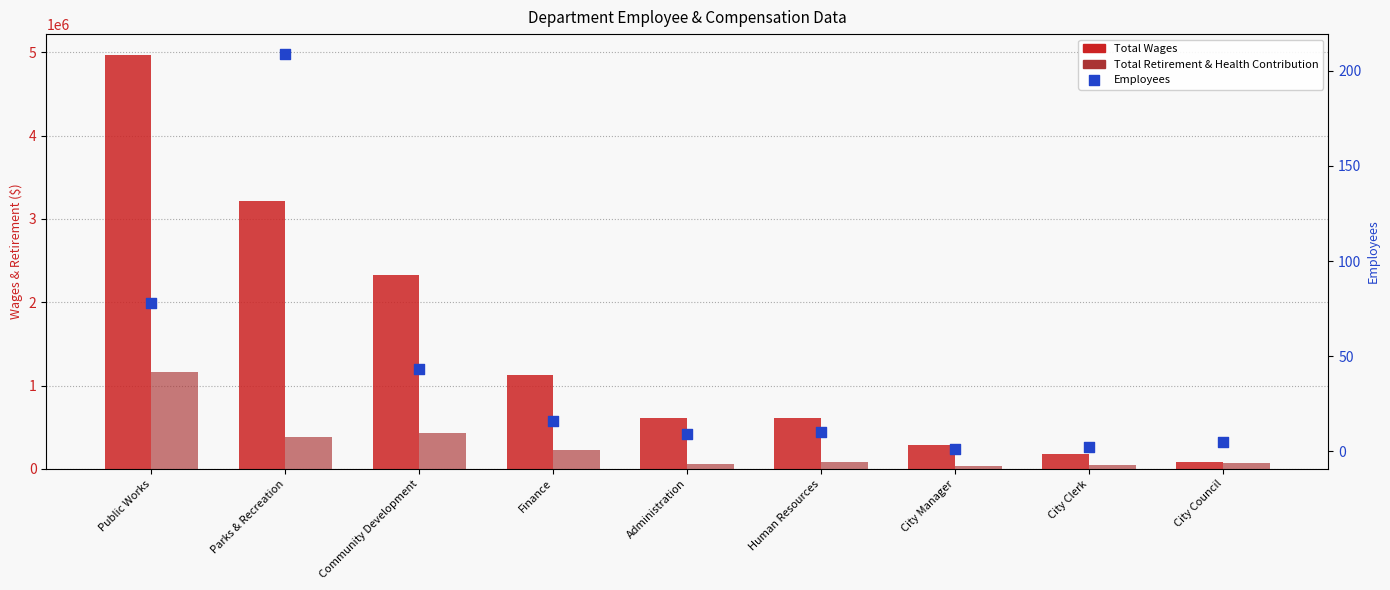

What are all the series names shown in the legend?

Total Wages, Total Retirement & Health Contribution, Employees